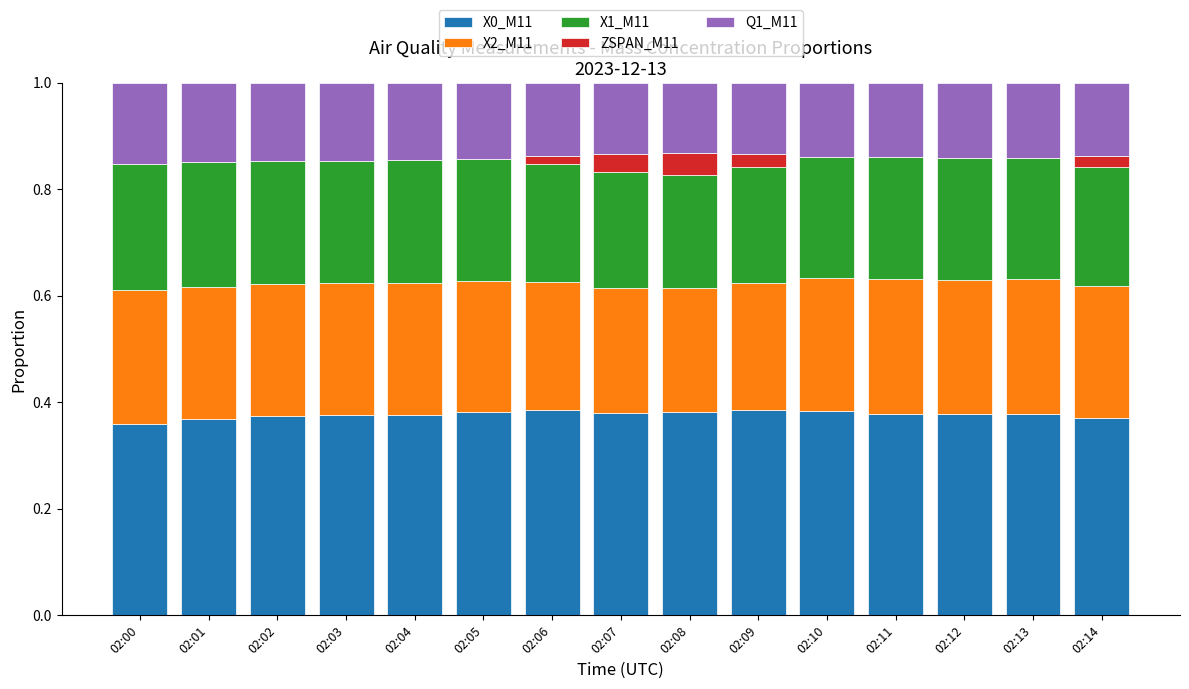

What is the total value across all series at 02:10?

1.0